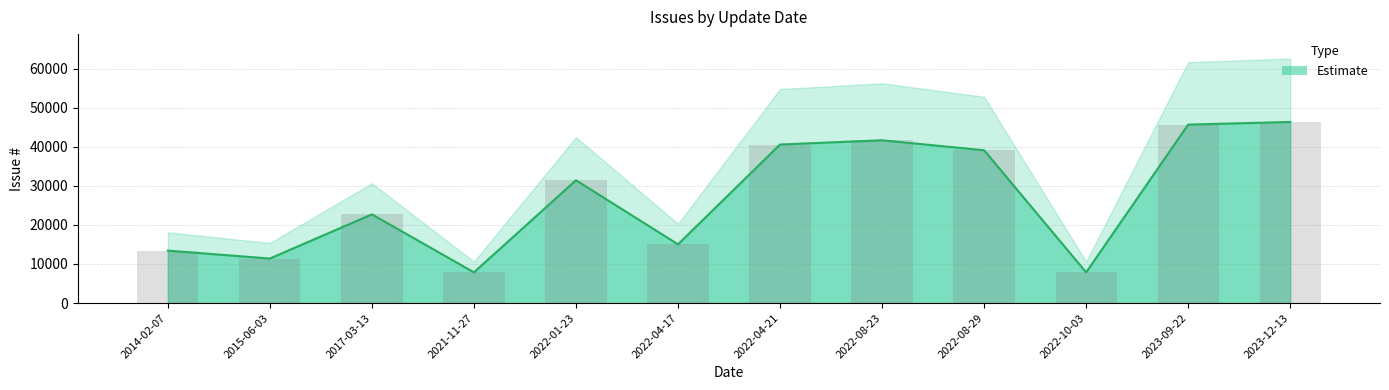

What position from the right is 2023-12-13?

1